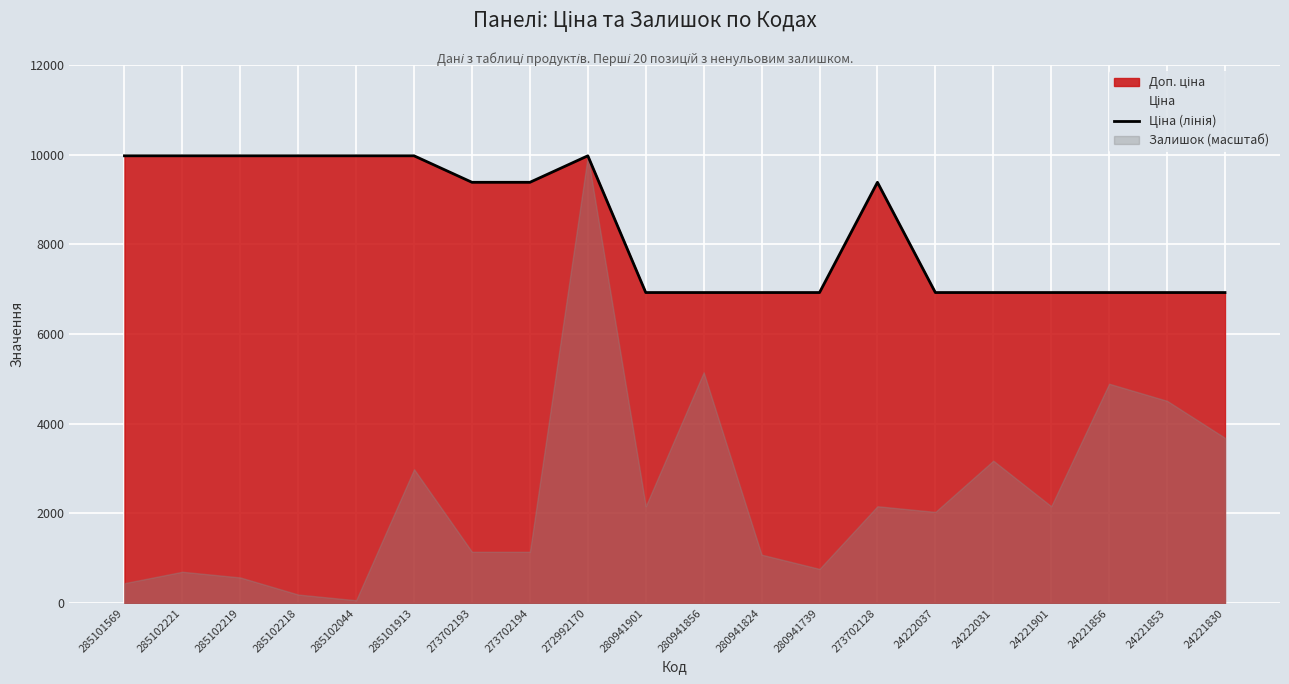

True or false: the data has more than 1 interior local peaks.

True